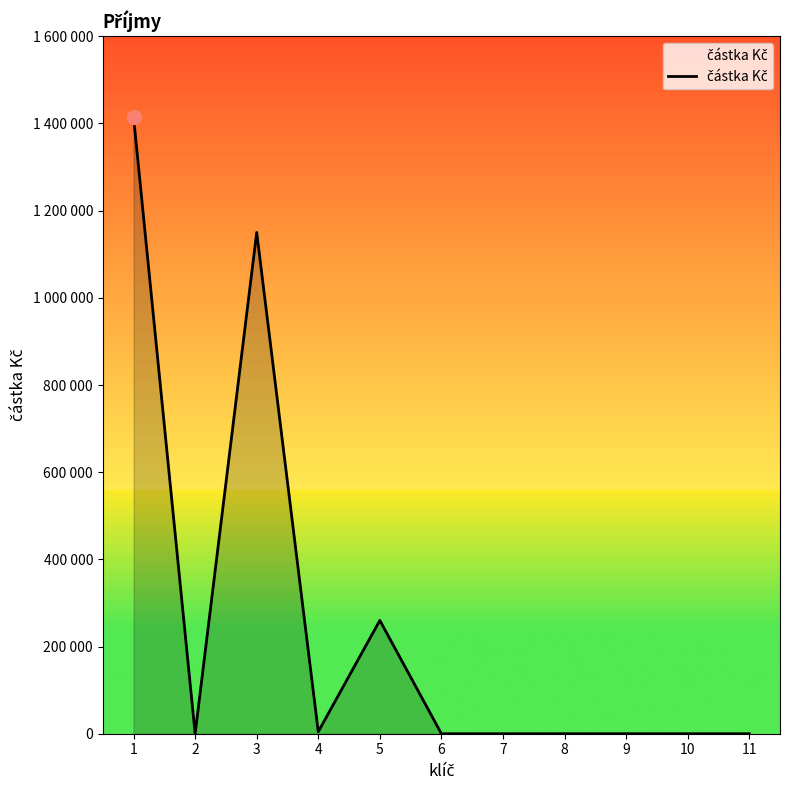

Does the chart have visible grid lines?

No